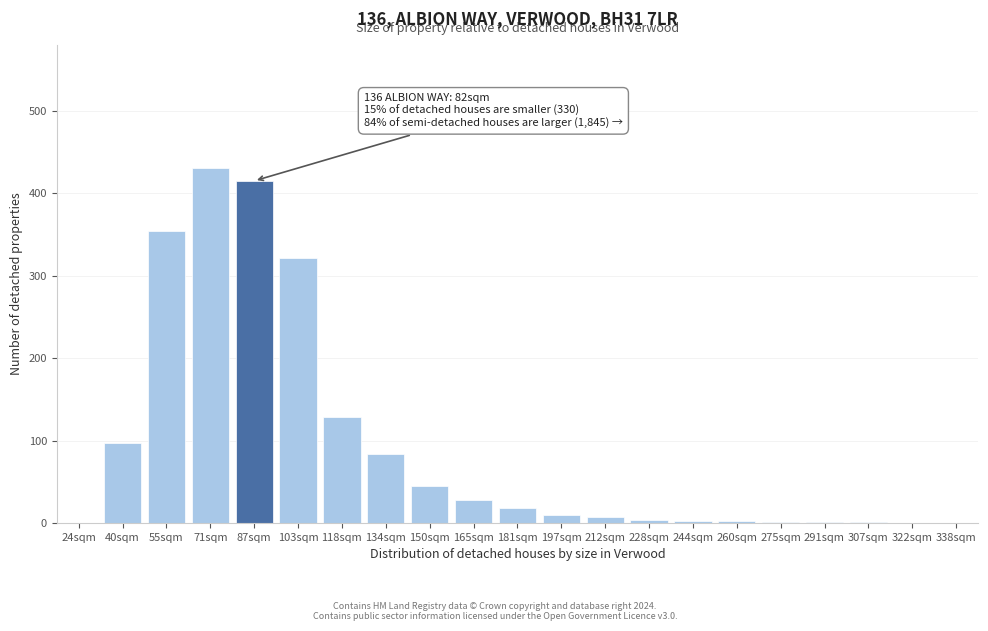

Which has a higher value, 103sqm or 71sqm?

71sqm